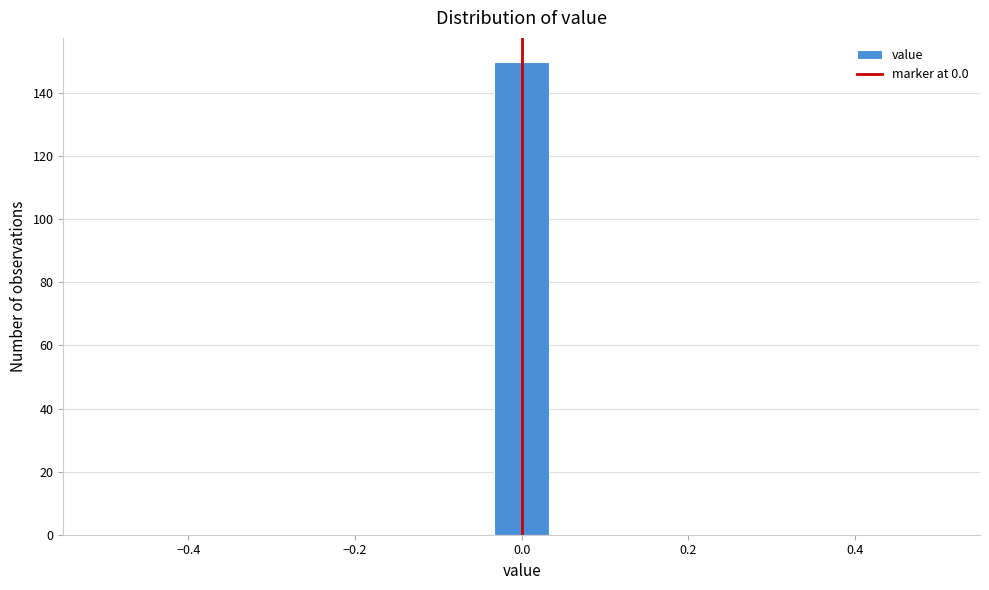

Read against the x-axis, roughly where is the centre of the tallest bar?

0.00